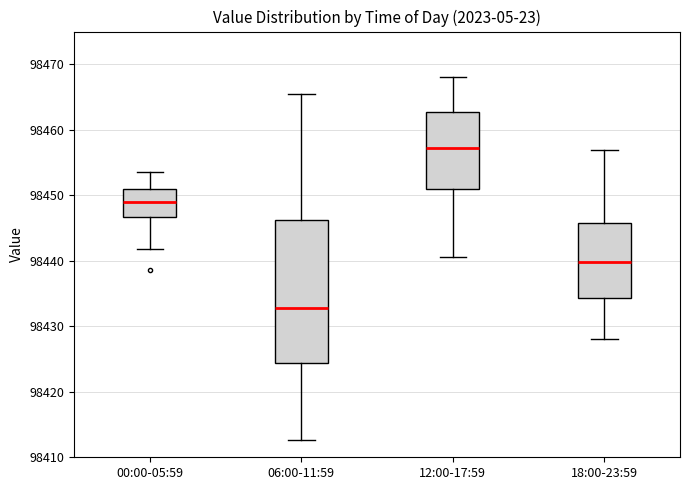

Reading left to right, read every box against the y-axis: the position of its median line, the range the box covers, and the ends of its whiskers. The values are not printed on the chart, so give them approximately, as read against the axis.

00:00-05:59: median 98449, box 98447 to 98451, whiskers 98442 to 98454
06:00-11:59: median 98433, box 98424 to 98446, whiskers 98413 to 98465
12:00-17:59: median 98457, box 98451 to 98463, whiskers 98441 to 98468
18:00-23:59: median 98440, box 98434 to 98446, whiskers 98428 to 98457